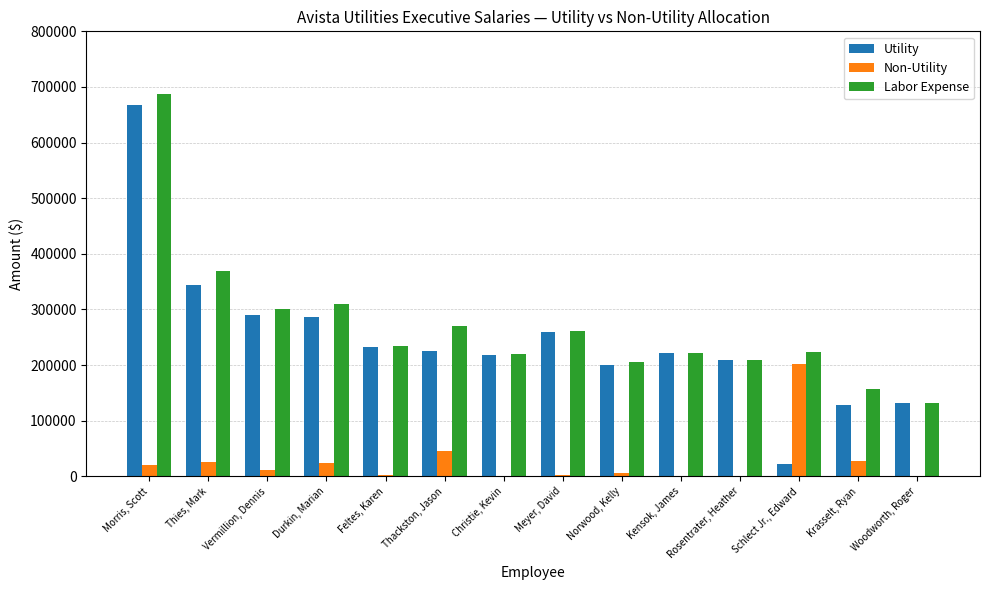

What is the average value of the Non-Utility series?

26179